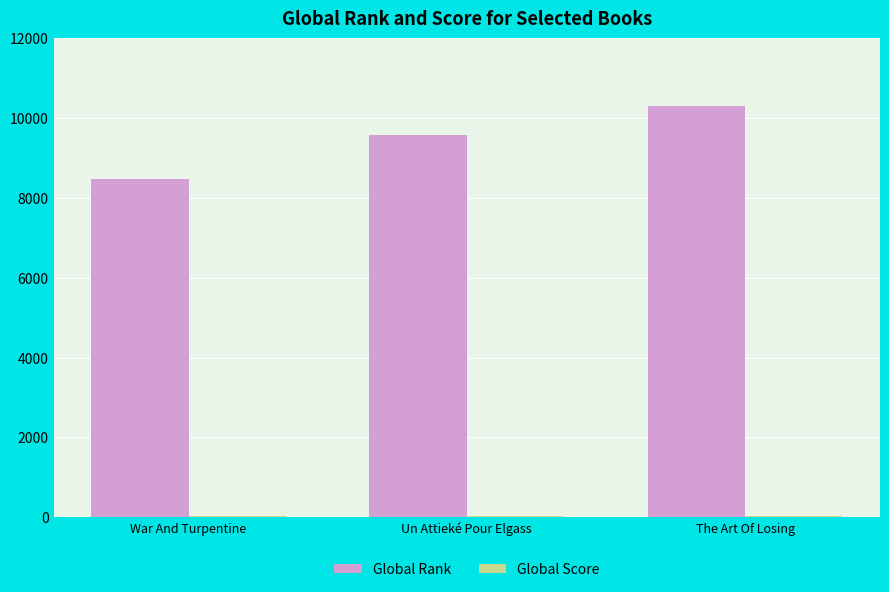

Which series has the largest total across all categories?

Global Rank